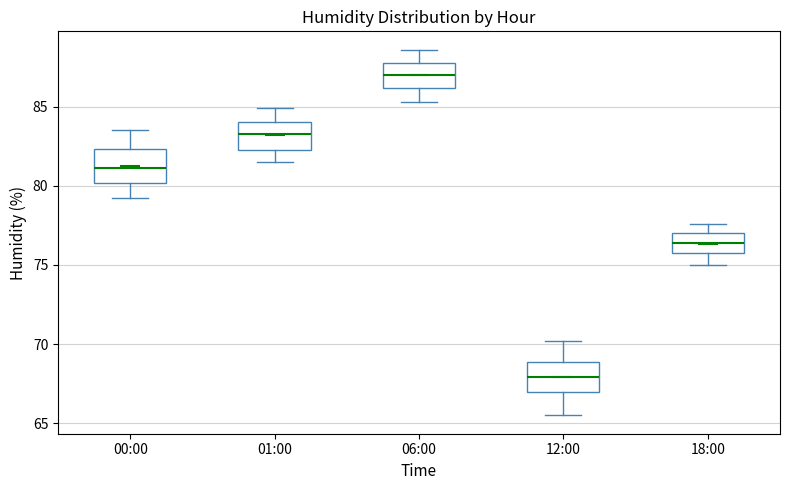

Which box's median line is the highest?

06:00